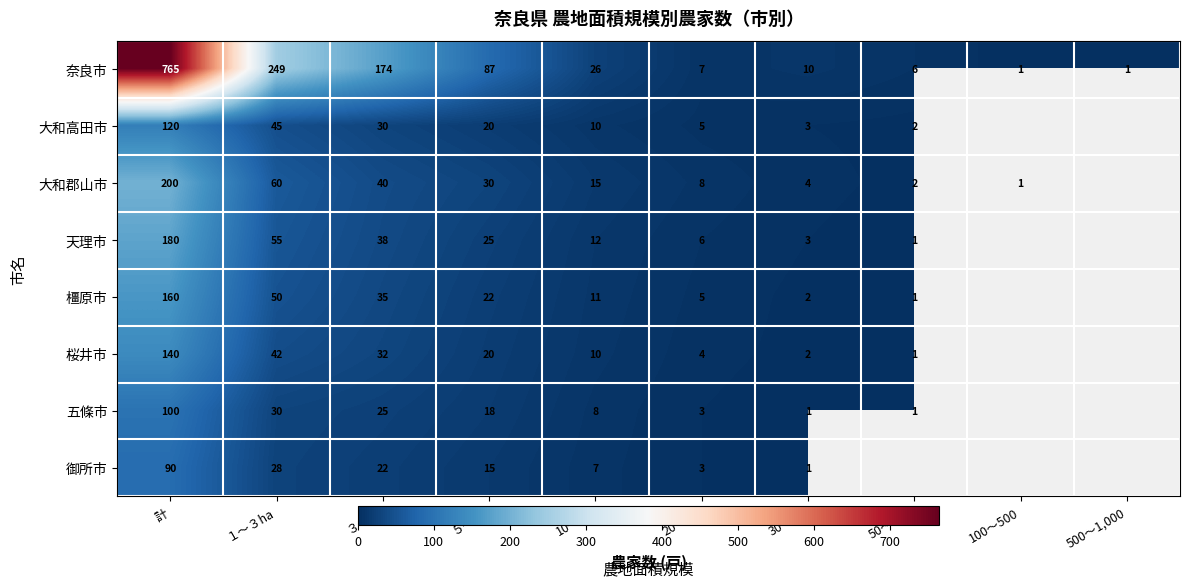

Where is 奈良市 nearest to the value 383?

１～３ha